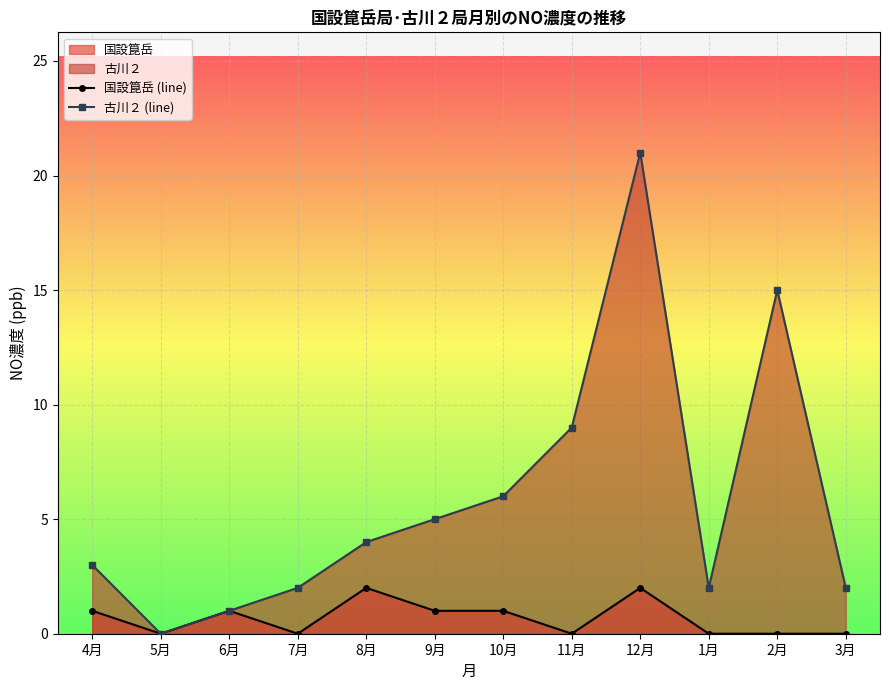

True or false: 古川２ (line) and 国設箟岳 (line) intersect in this chart.

False